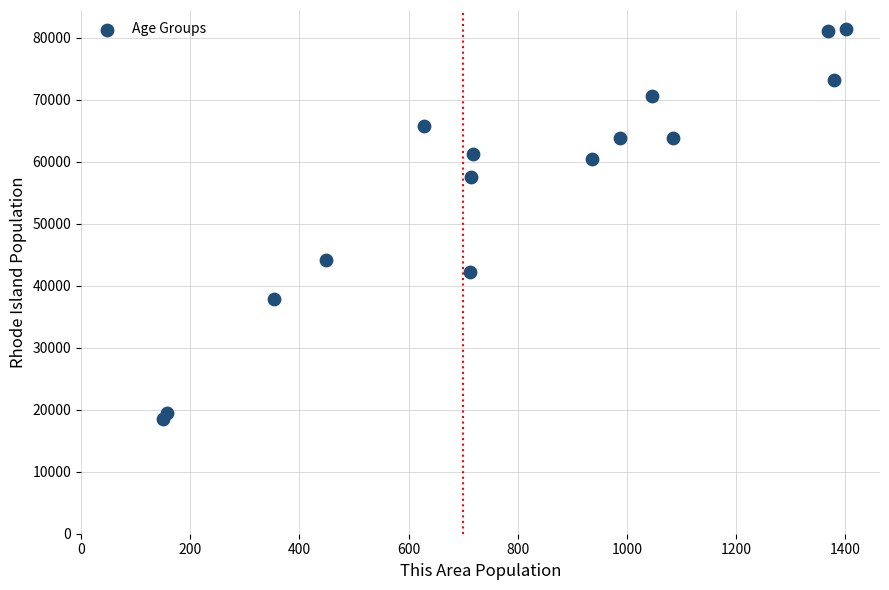

What Y value in the scatter plot is closest to 49904?

44122